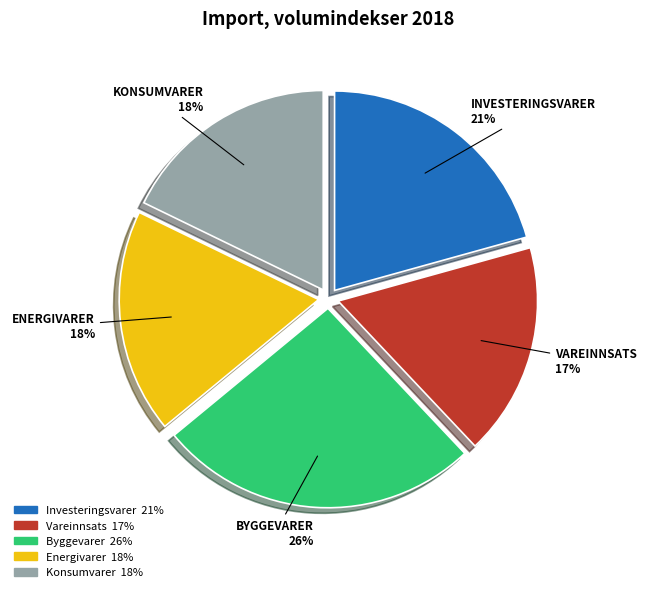

Combined, do Vareinnsats and Energivarer account for over 50%?

No